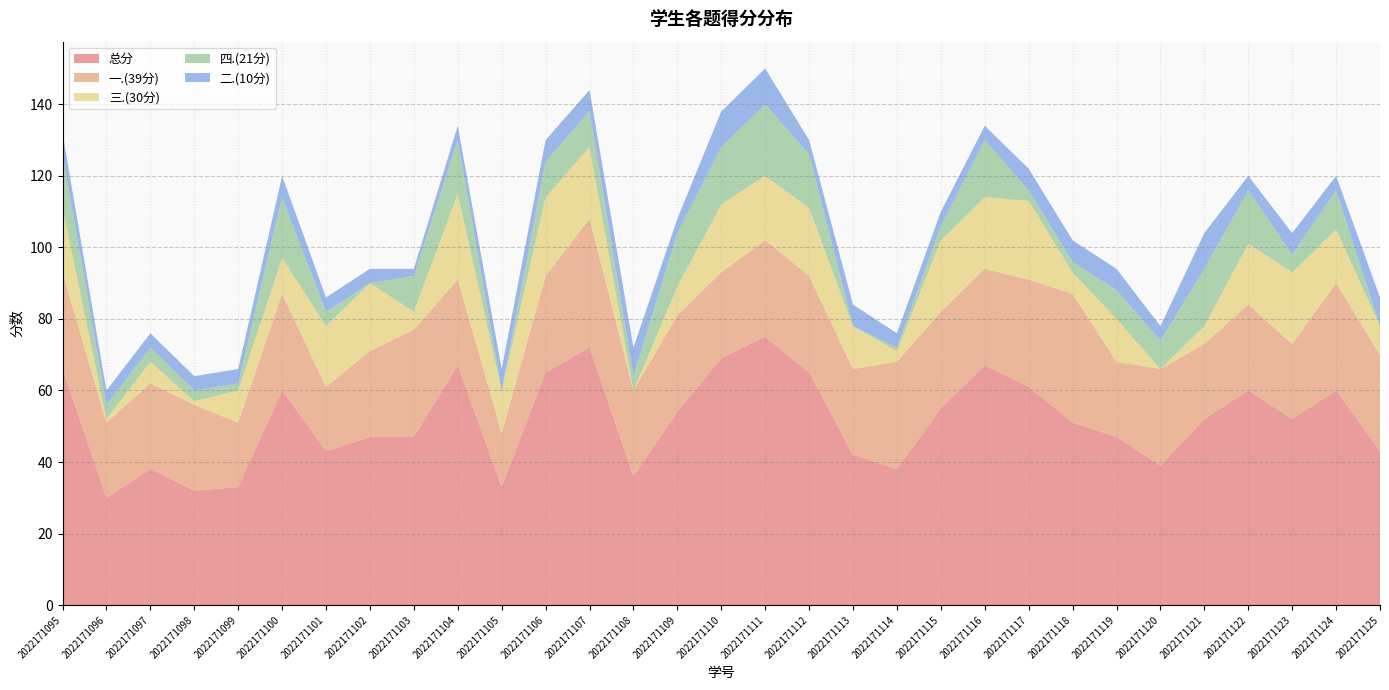

Reading left to right, list all the values displayed in this chart.

一.(39分): 2022171095=27	2022171096=21	2022171097=24	2022171098=24	2022171099=18	2022171100=27	2022171101=18	2022171102=24	2022171103=30	2022171104=24	2022171105=15	2022171106=27	2022171107=36	2022171108=24	2022171109=27	2022171110=24	2022171111=27	2022171112=27	2022171113=24	2022171114=30	2022171115=27	2022171116=27	2022171117=30	2022171118=36	2022171119=21	2022171120=27	2022171121=21	2022171122=24	2022171123=21	2022171124=30	2022171125=27
二.(10分): 2022171095=6	2022171096=4	2022171097=4	2022171098=4	2022171099=4	2022171100=6	2022171101=4	2022171102=4	2022171103=2	2022171104=4	2022171105=6	2022171106=6	2022171107=6	2022171108=8	2022171109=4	2022171110=10	2022171111=10	2022171112=4	2022171113=6	2022171114=4	2022171115=4	2022171116=4	2022171117=6	2022171118=6	2022171119=6	2022171120=4	2022171121=10	2022171122=4	2022171123=6	2022171124=4	2022171125=8
三.(30分): 2022171095=18	2022171096=1	2022171097=6	2022171098=1	2022171099=9	2022171100=10	2022171101=17	2022171102=19	2022171103=5	2022171104=24	2022171105=12	2022171106=22	2022171107=20	2022171108=0	2022171109=8	2022171110=19	2022171111=18	2022171112=19	2022171113=12	2022171114=3	2022171115=20	2022171116=20	2022171117=22	2022171118=6	2022171119=12	2022171120=0	2022171121=5	2022171122=17	2022171123=20	2022171124=15	2022171125=8
四.(21分): 2022171095=15	2022171096=4	2022171097=4	2022171098=3	2022171099=2	2022171100=17	2022171101=4	2022171102=0	2022171103=10	2022171104=15	2022171105=0	2022171106=10	2022171107=10	2022171108=4	2022171109=15	2022171110=16	2022171111=20	2022171112=15	2022171113=0	2022171114=1	2022171115=4	2022171116=16	2022171117=3	2022171118=3	2022171119=8	2022171120=8	2022171121=16	2022171122=15	2022171123=5	2022171124=11	2022171125=0
总分: 2022171095=66	2022171096=30	2022171097=38	2022171098=32	2022171099=33	2022171100=60	2022171101=43	2022171102=47	2022171103=47	2022171104=67	2022171105=33	2022171106=65	2022171107=72	2022171108=36	2022171109=54	2022171110=69	2022171111=75	2022171112=65	2022171113=42	2022171114=38	2022171115=55	2022171116=67	2022171117=61	2022171118=51	2022171119=47	2022171120=39	2022171121=52	2022171122=60	2022171123=52	2022171124=60	2022171125=43